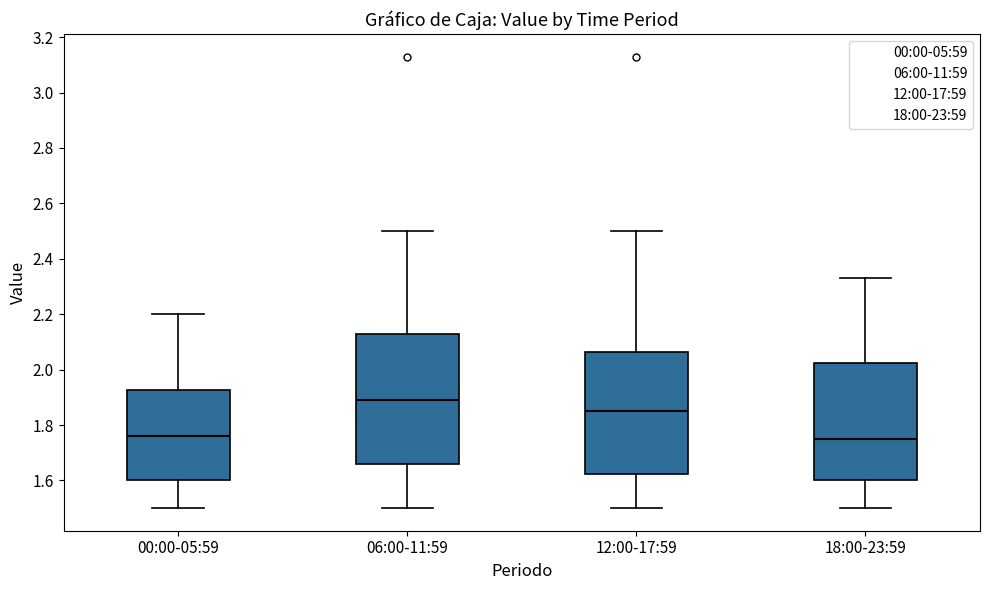

Reading left to right, transcribe this box plot: for each box, give where its median line is, the range the box spans, and where its two whiskers end, as read against the y-axis. The values are not printed on the chart, so give them approximately, as read against the axis.

00:00-05:59: median 1.76, box 1.60 to 1.92, whiskers 1.50 to 2.20
06:00-11:59: median 1.90, box 1.66 to 2.14, whiskers 1.50 to 2.50
12:00-17:59: median 1.86, box 1.62 to 2.06, whiskers 1.50 to 2.50
18:00-23:59: median 1.76, box 1.60 to 2.02, whiskers 1.50 to 2.34